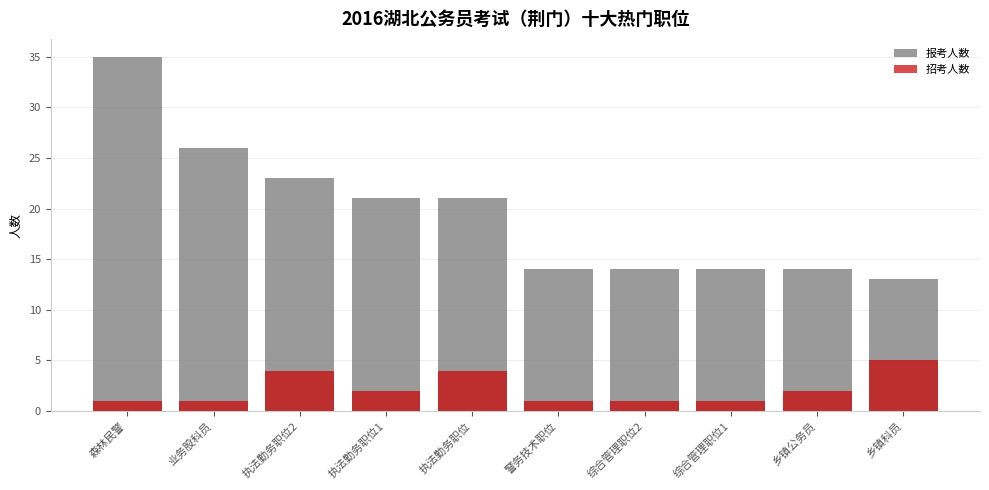

What is the difference between the highest and lowest values at 森林民警?

34